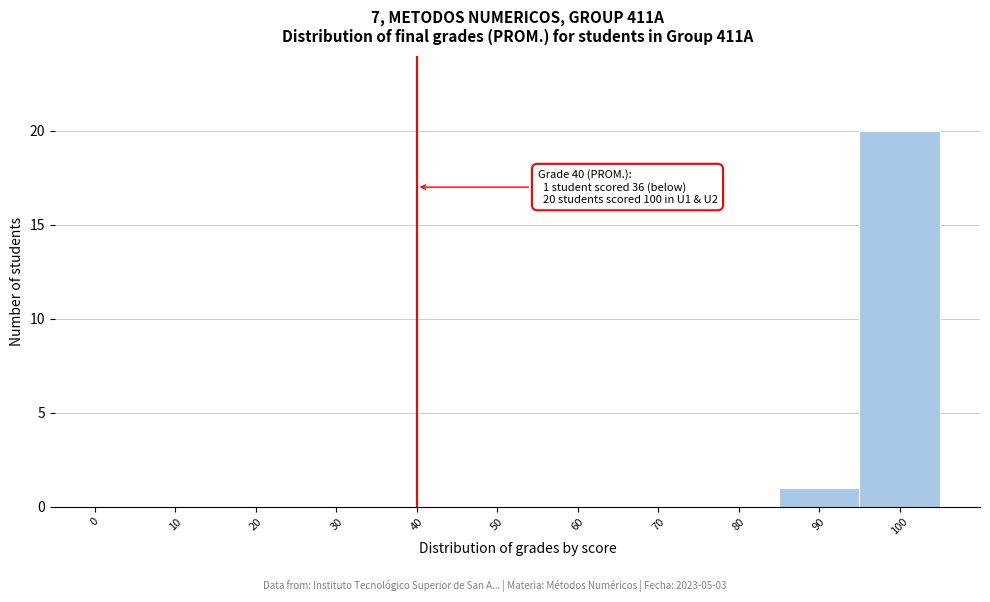

Which range on the x-axis has the tallest bar?

95 to 105